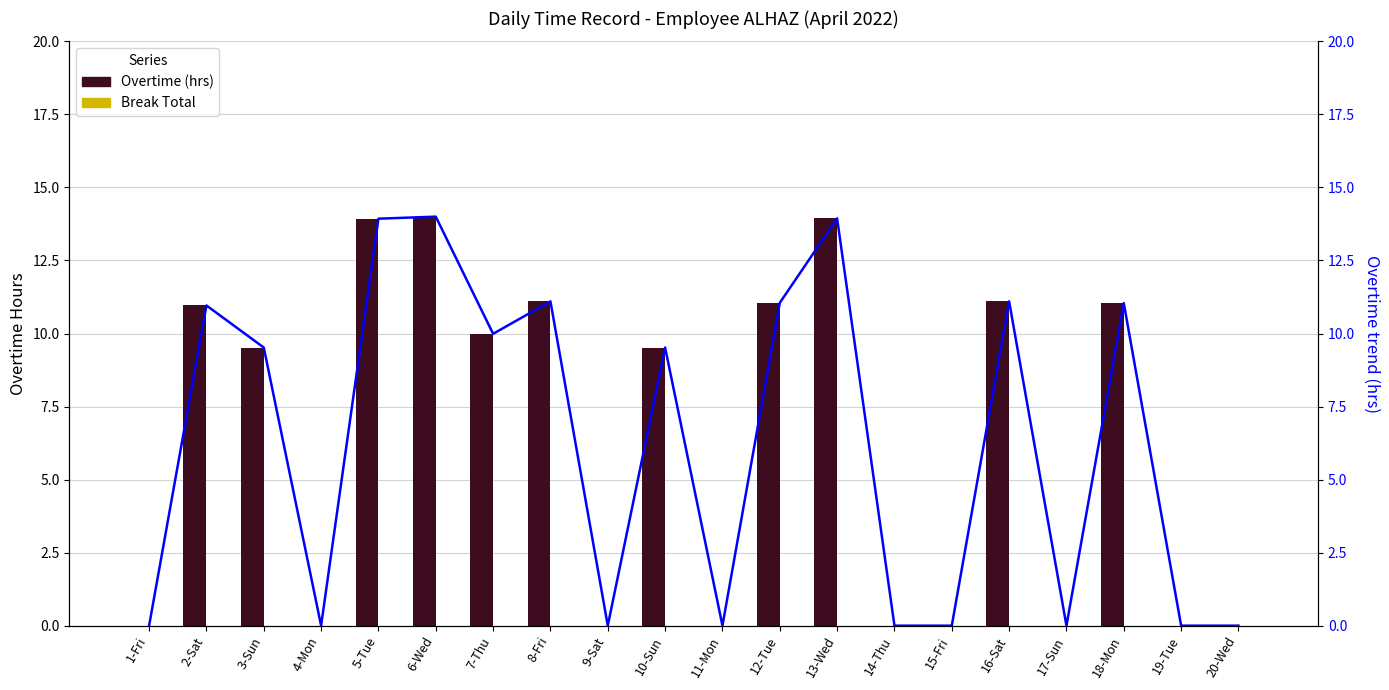

The Overtime (hrs) series shows 5.1 at 6-Wed. True or false?

False